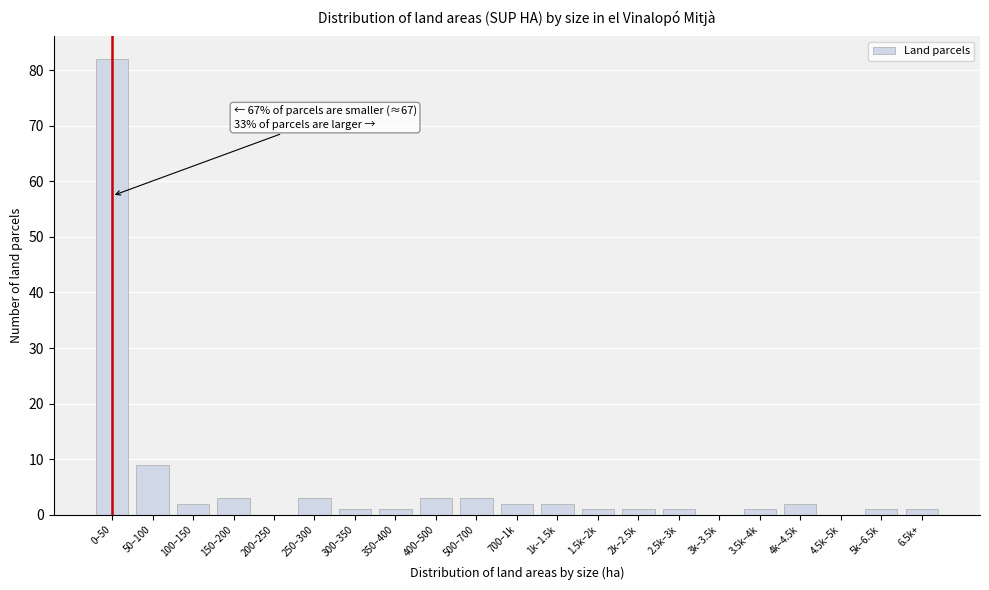

Reading left to right, list all the values displayed in this chart.

0–50=82	50–100=9	100–150=2	150–200=3	200–250=0	250–300=3	300–350=1	350–400=1	400–500=3	500–700=3	700–1k=2	1k–1.5k=2	1.5k–2k=1	2k–2.5k=1	2.5k–3k=1	3k–3.5k=0	3.5k–4k=1	4k–4.5k=2	4.5k–5k=0	5k–6.5k=1	6.5k+=1